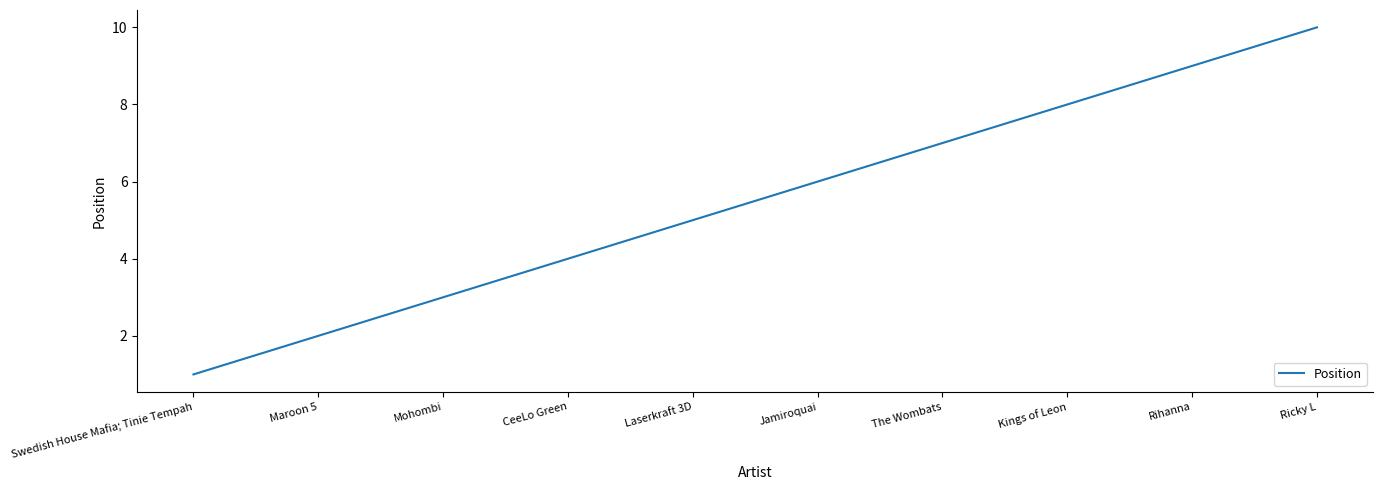

At which category does the chart reach its minimum across all series?

Swedish House Mafia; Tinie Tempah